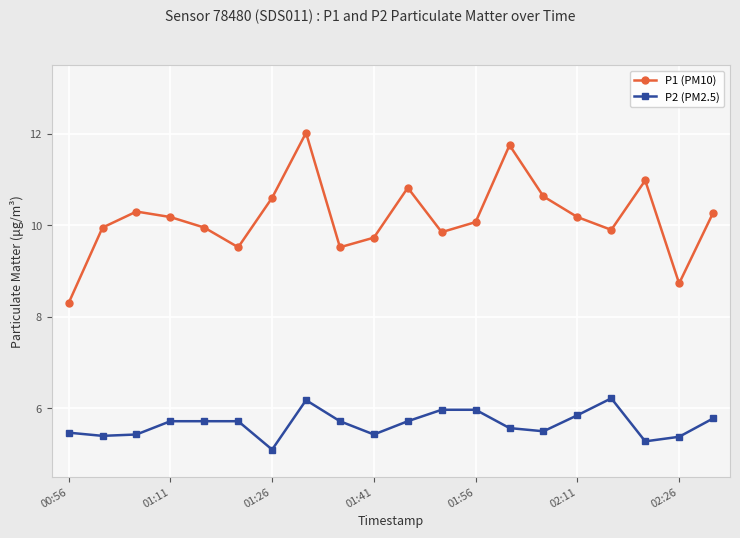

What are all the series names shown in the legend?

P1 (PM10), P2 (PM2.5)